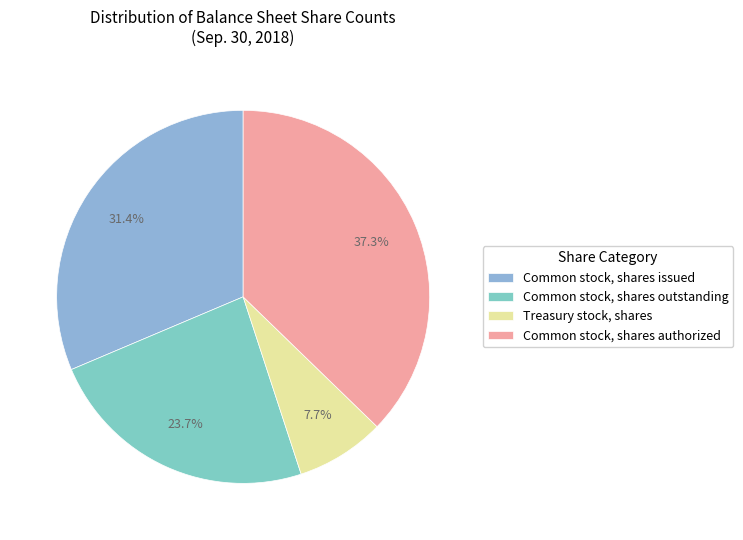

How much of the chart is everything except Common stock, shares outstanding?

76.3%